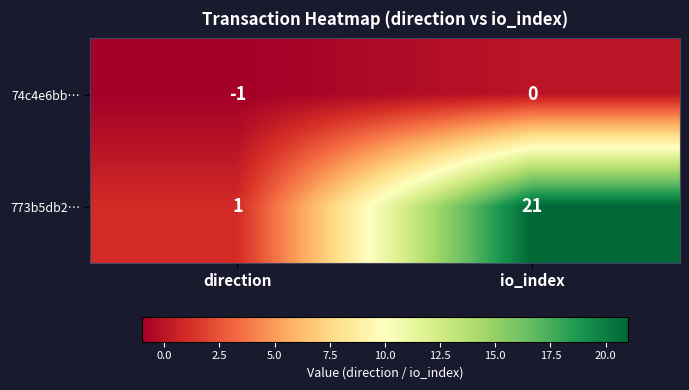

Which category has the lowest value across all series?

direction